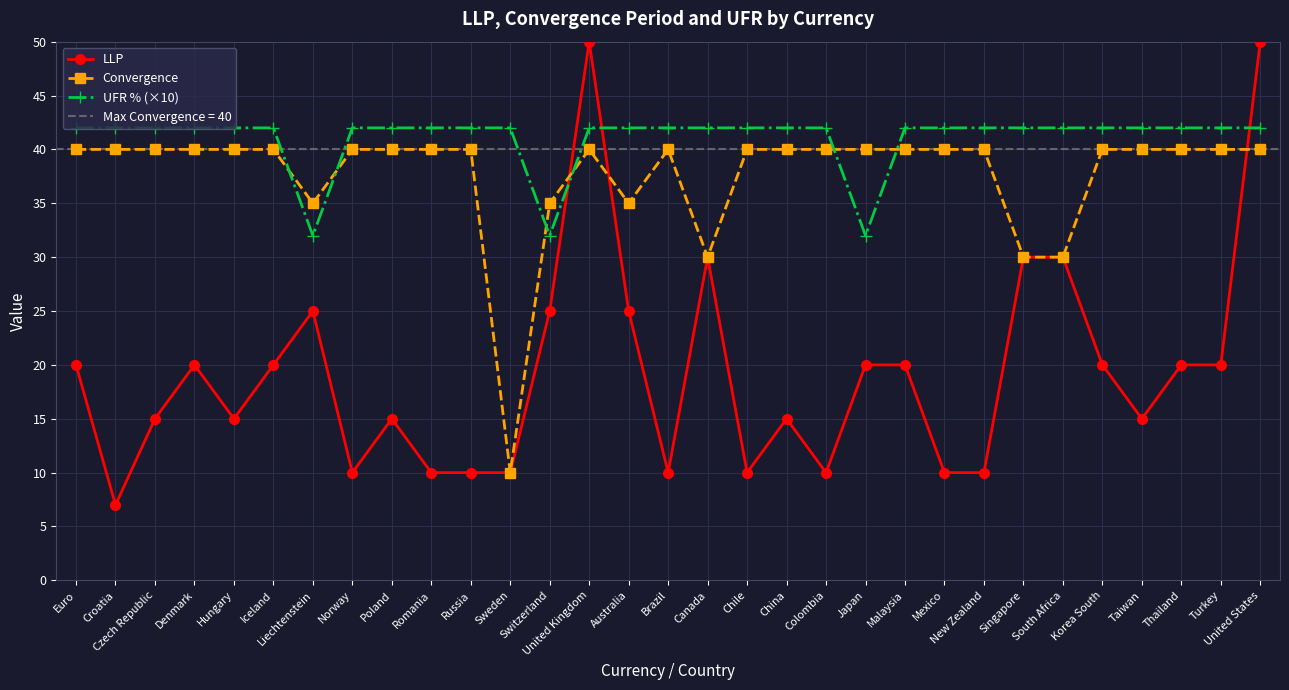

What is the label of the 26th point from the right?

Iceland